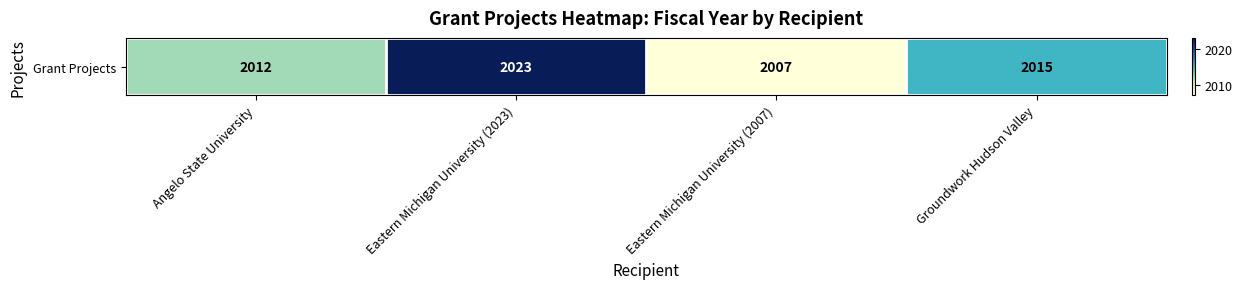

True or false: the data shows 1256 at Groundwork Hudson Valley.

False